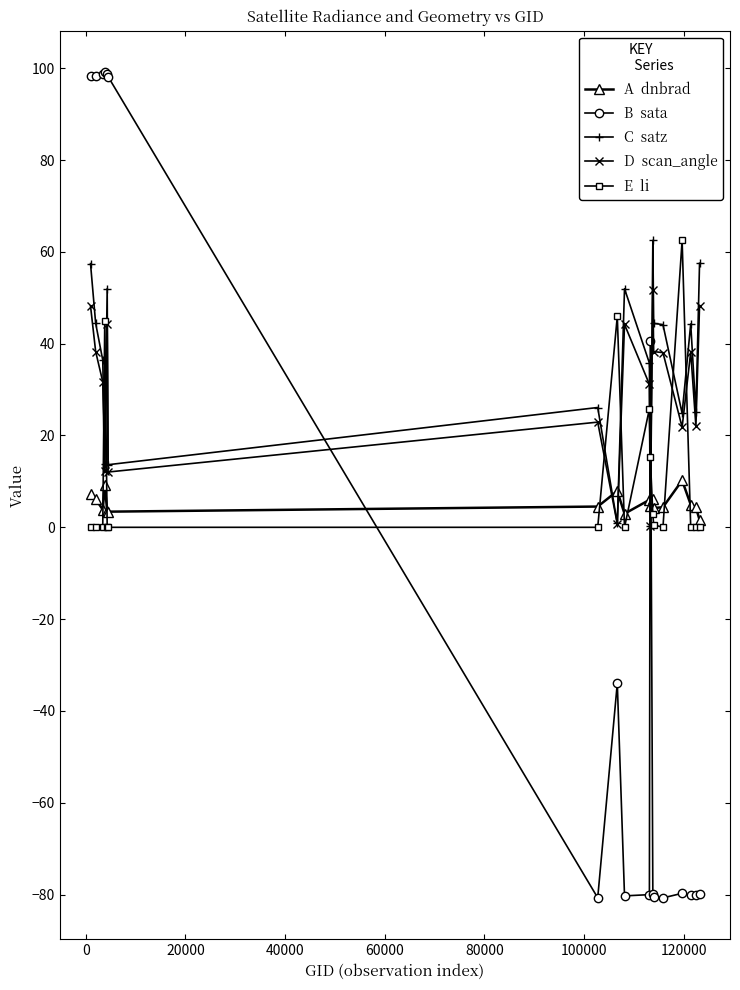

What is the maximum value shown in the chart?

99.2